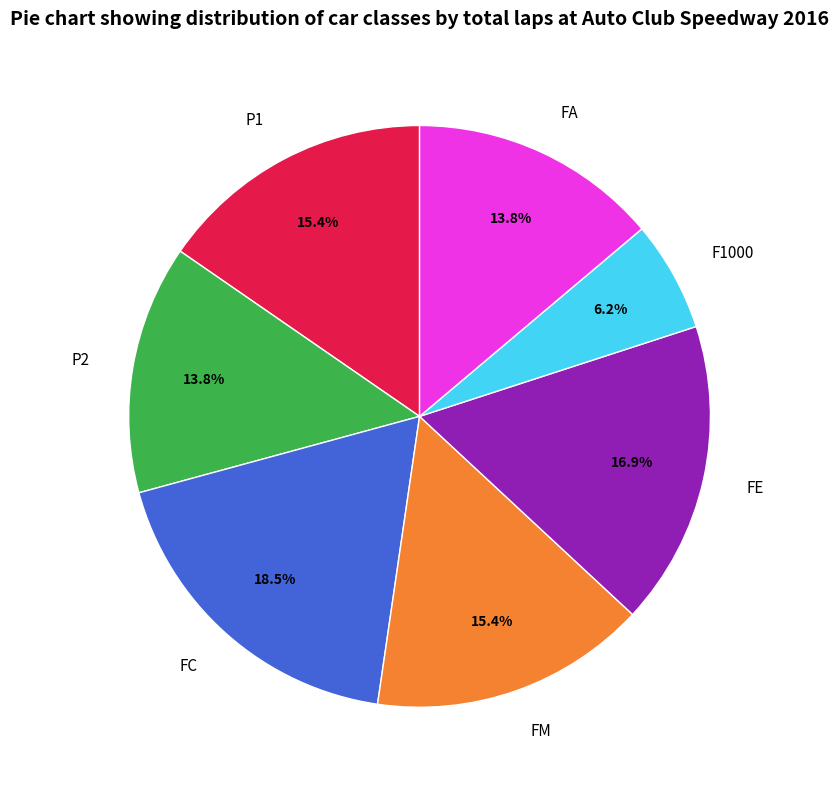

Does FE represent more than half of the total?

No